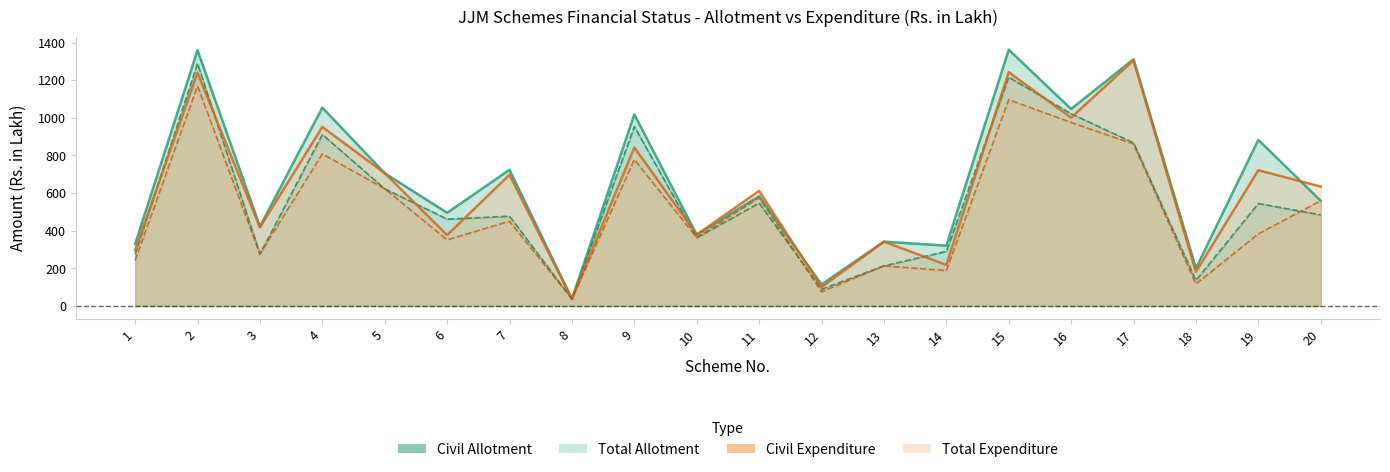

What is the value of the Civil Expenditure point at the 12th from the left?

75.4